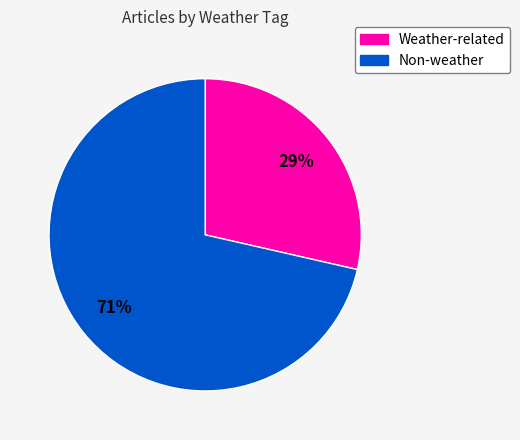

Is there any slice that represents more than half of the pie?

Yes